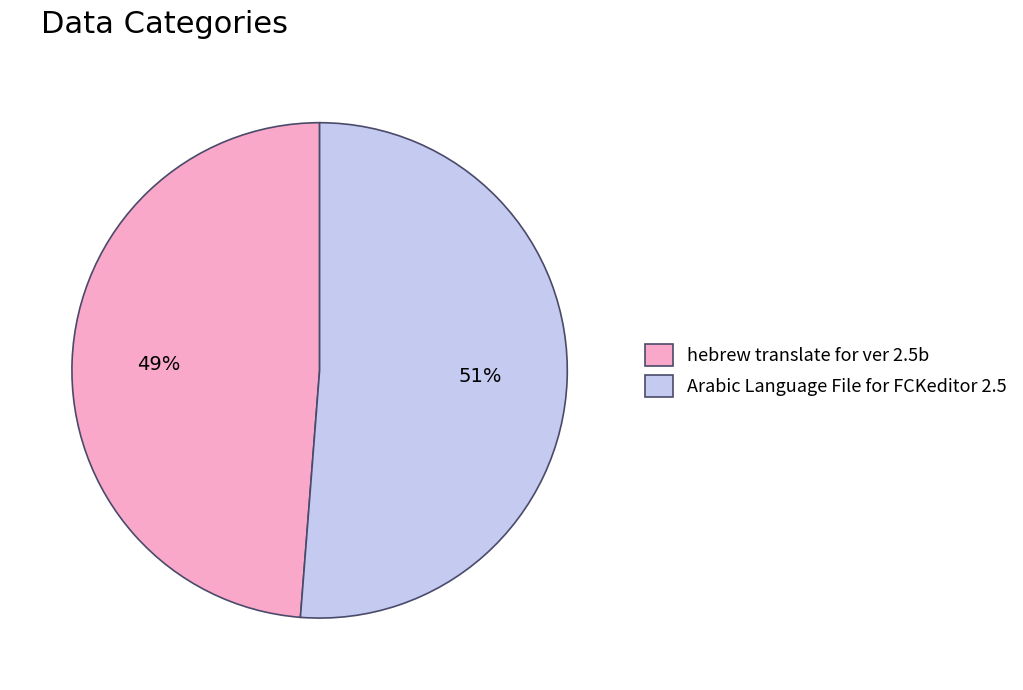

How many slices are in this pie chart?

2